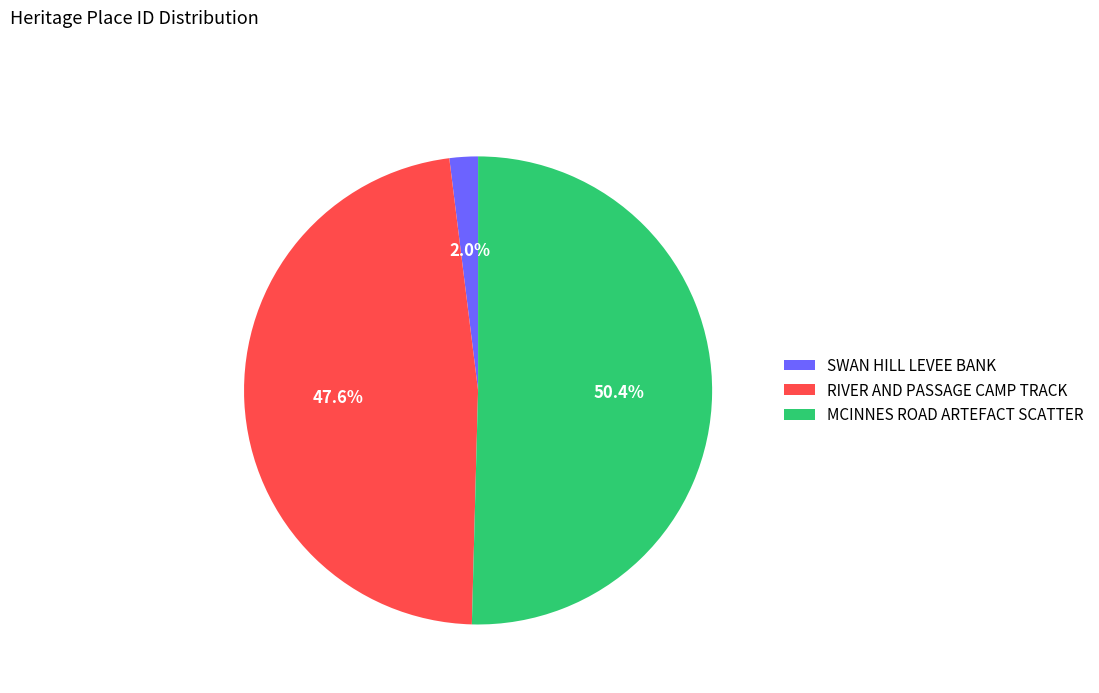

Is RIVER AND PASSAGE CAMP TRACK the majority of the pie?

No